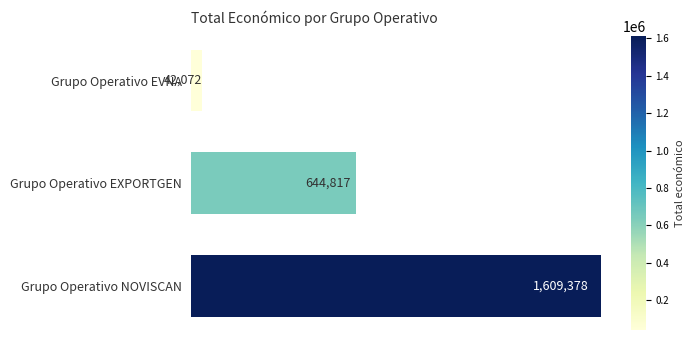

Are the bars horizontal?

Yes